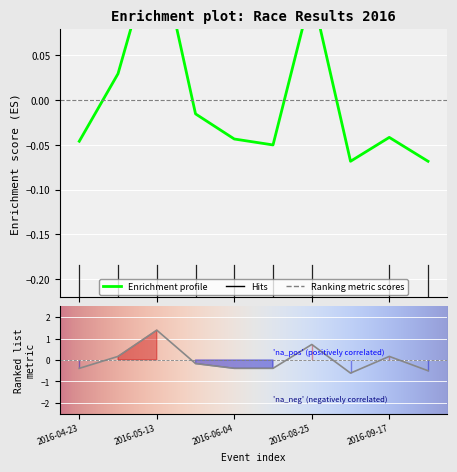

What is the minimum value for Koef.?

-0.6